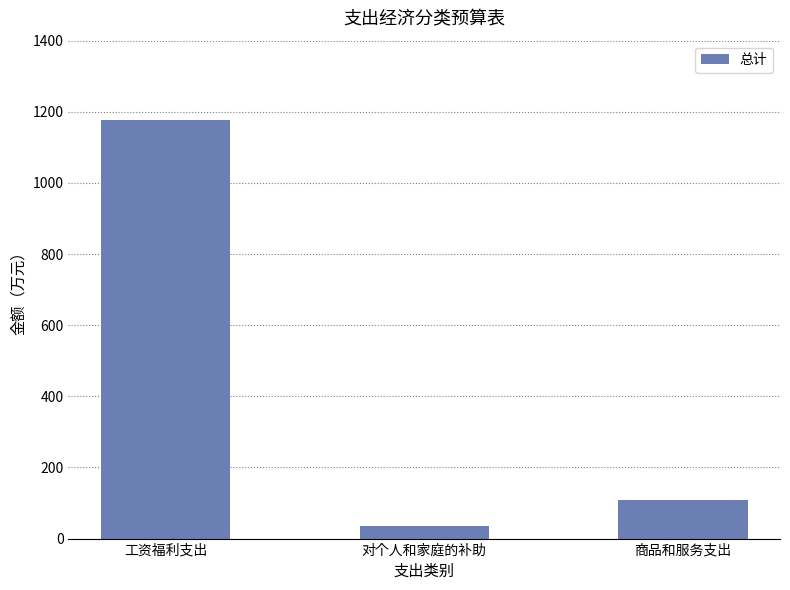

Does the chart contain any negative values?

No